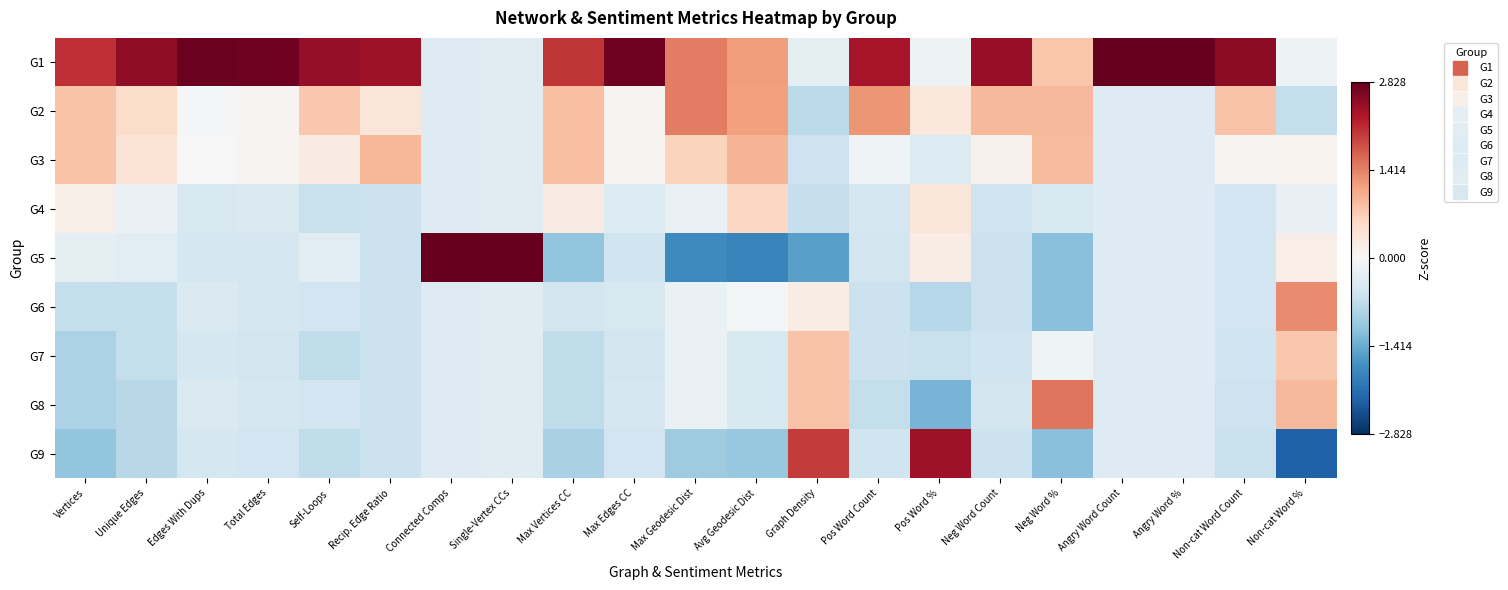

Which series has the largest range (max minus min)?

G5